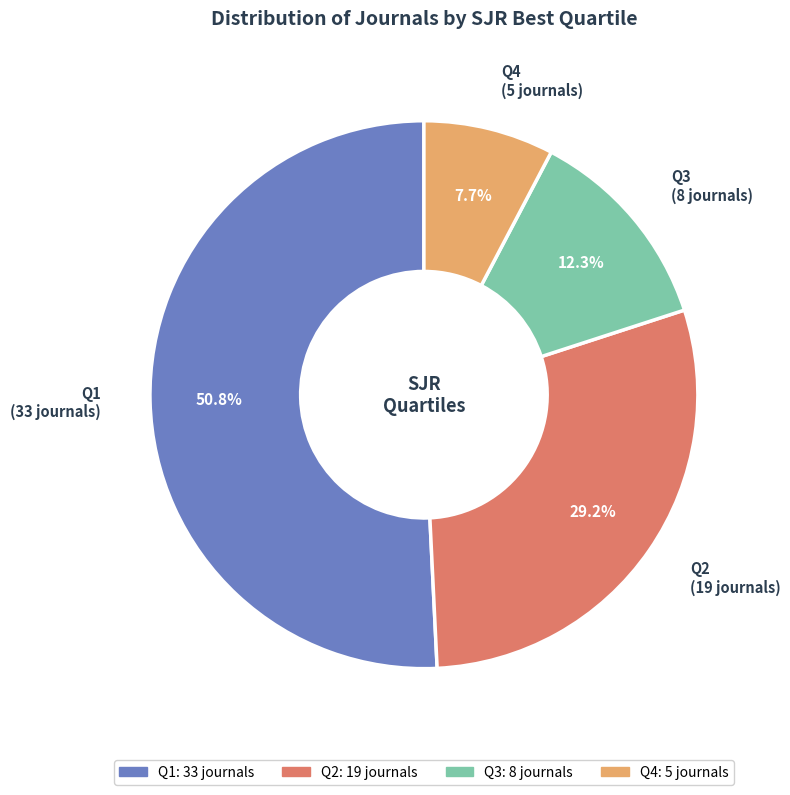

True or false: Q2 accounts for 29% of the total.

True